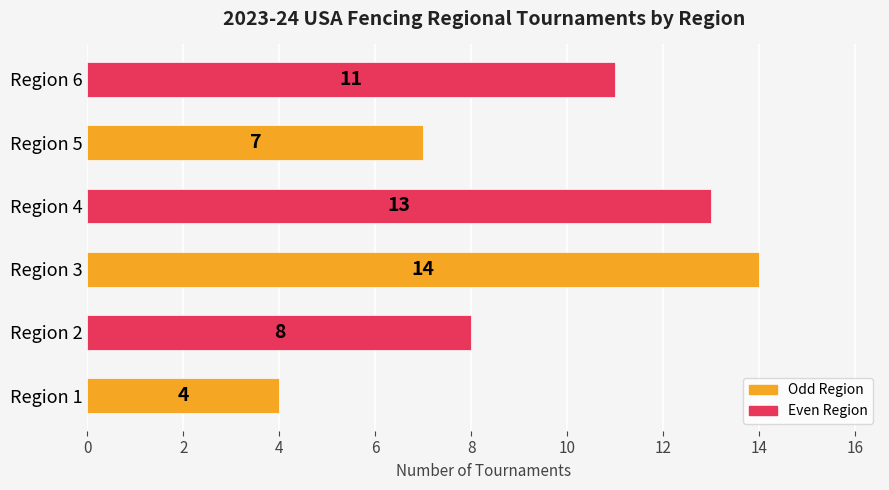

Between Region 3 and Region 1, which is larger?

Region 3